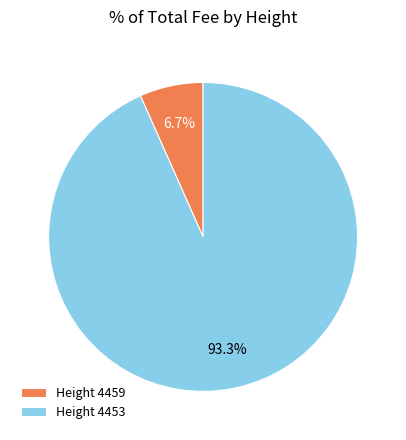

Do Height 4459 and Height 4453 together represent more than half of the pie?

Yes